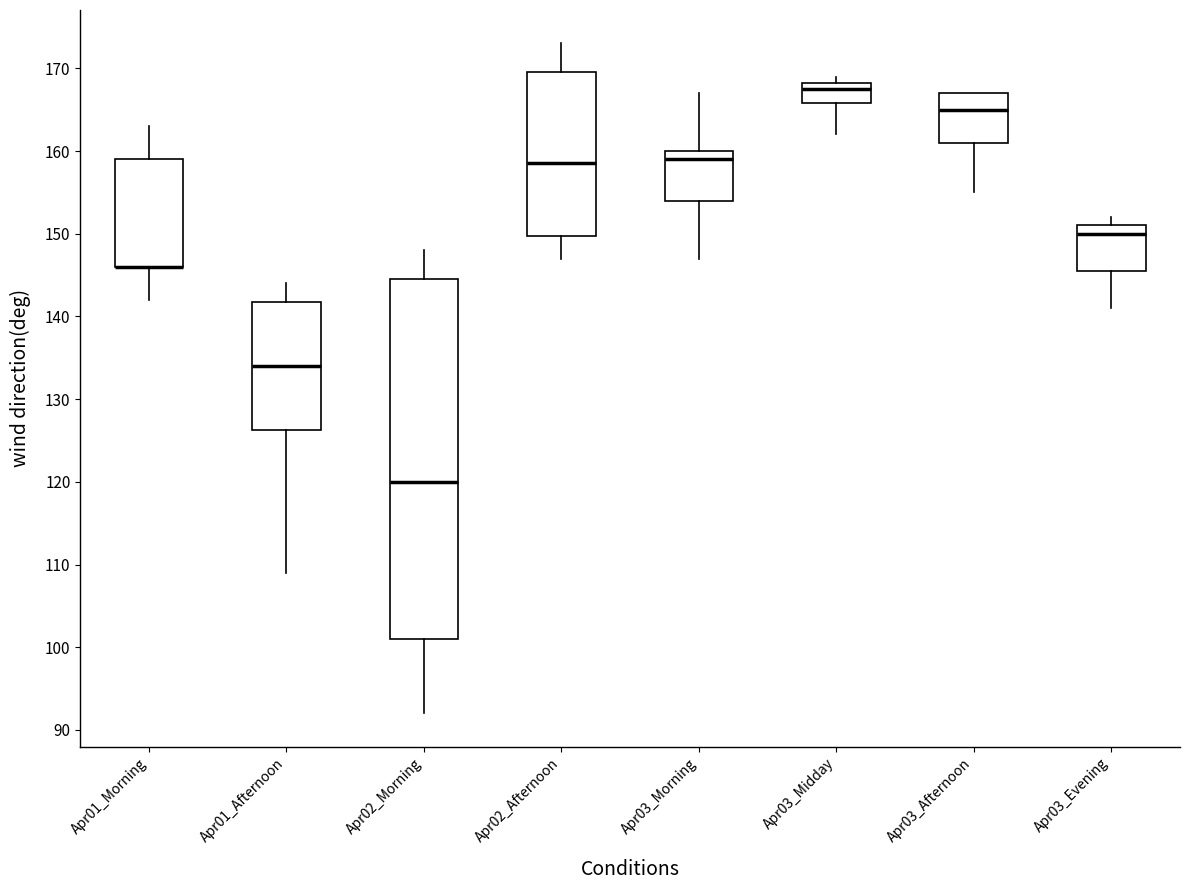

Where is the upper edge of the box for Apr03_Midday on the y-axis? The values are not printed on the chart, so give them approximately, as read against the axis.

168